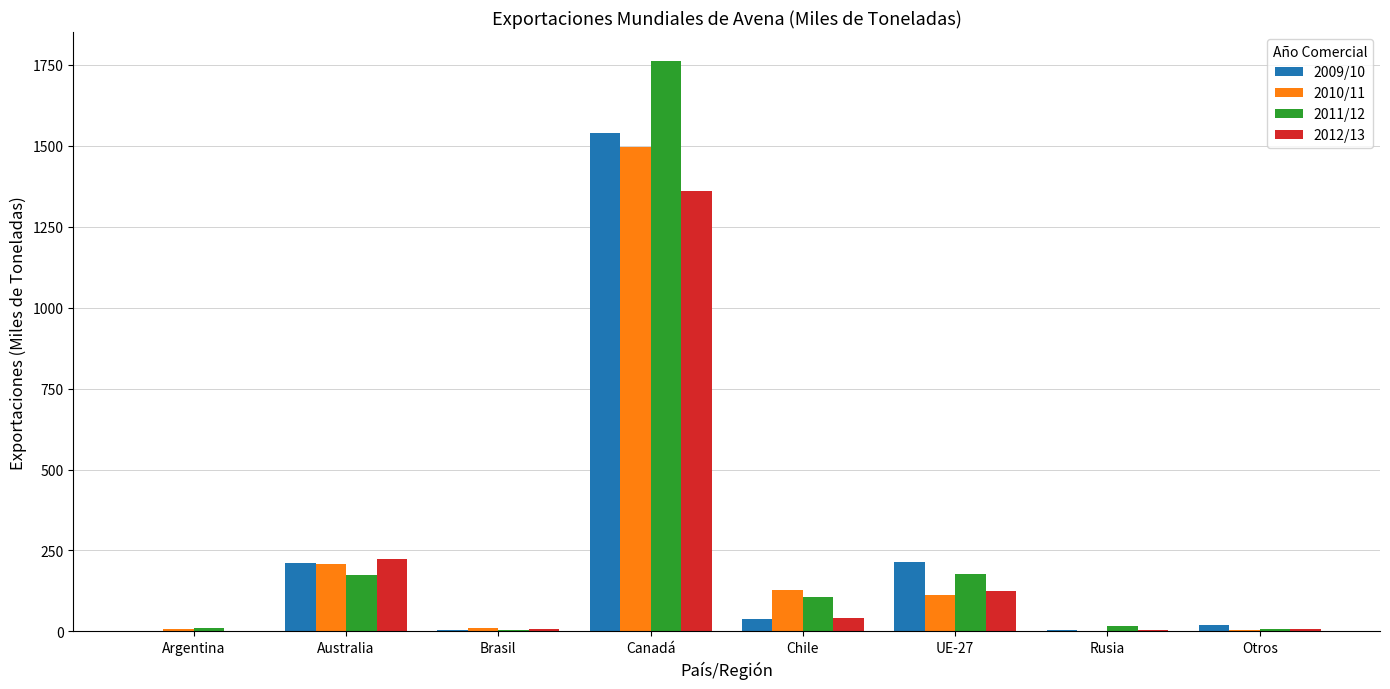

What is the greatest value displayed?

1763